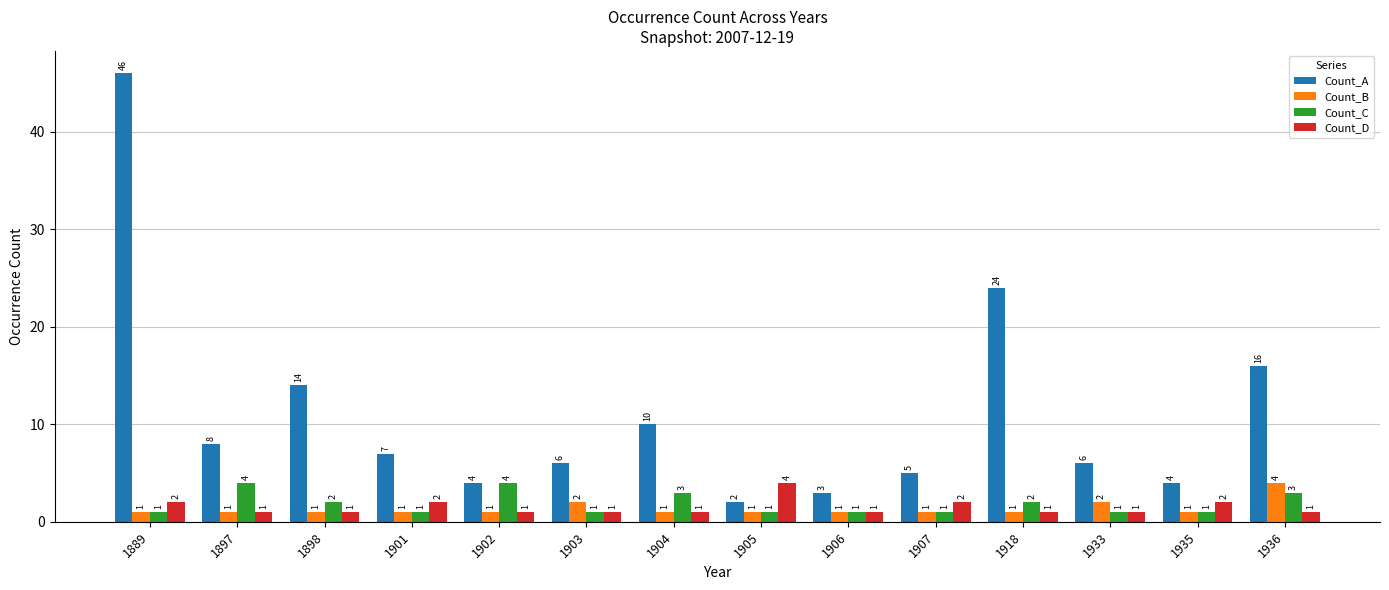

Reading left to right, list all the values displayed in this chart.

Count_A: 1889=46	1897=8	1898=14	1901=7	1902=4	1903=6	1904=10	1905=2	1906=3	1907=5	1918=24	1933=6	1935=4	1936=16
Count_B: 1889=1	1897=1	1898=1	1901=1	1902=1	1903=2	1904=1	1905=1	1906=1	1907=1	1918=1	1933=2	1935=1	1936=4
Count_C: 1889=1	1897=4	1898=2	1901=1	1902=4	1903=1	1904=3	1905=1	1906=1	1907=1	1918=2	1933=1	1935=1	1936=3
Count_D: 1889=2	1897=1	1898=1	1901=2	1902=1	1903=1	1904=1	1905=4	1906=1	1907=2	1918=1	1933=1	1935=2	1936=1